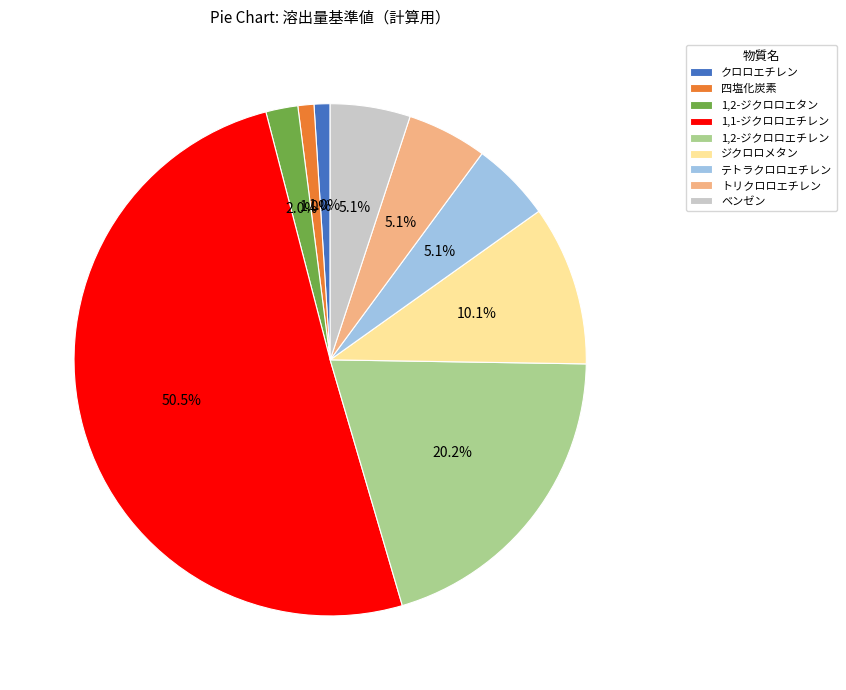

How many segments does this pie chart have?

9